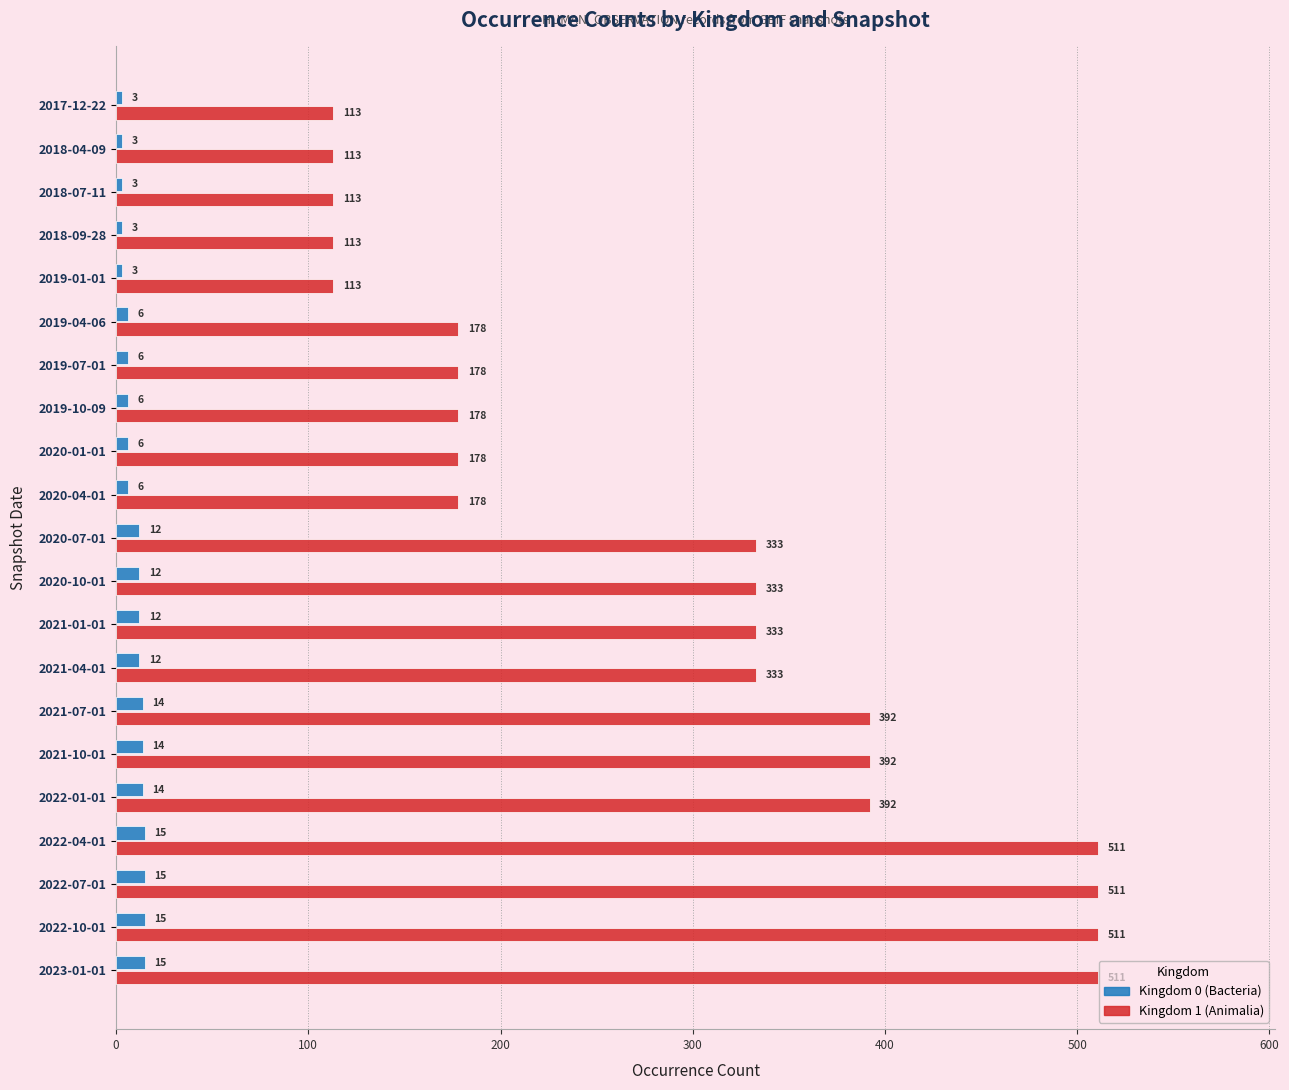

At how many categories does at least one series exceed 184?

11